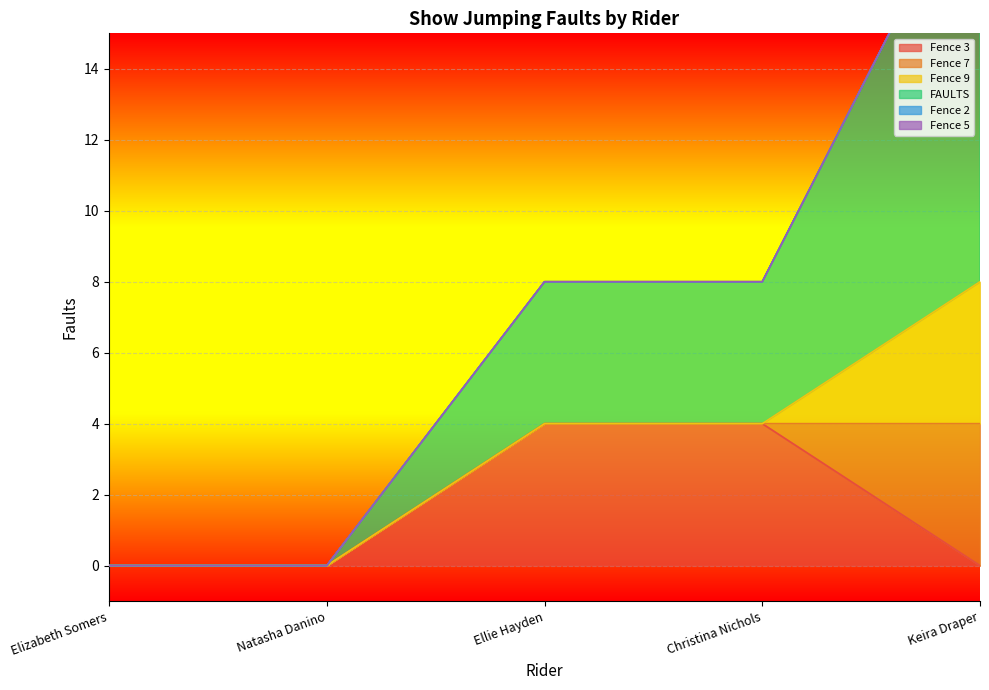

True or false: Fence 5 has more than 0 interior local peaks.

False